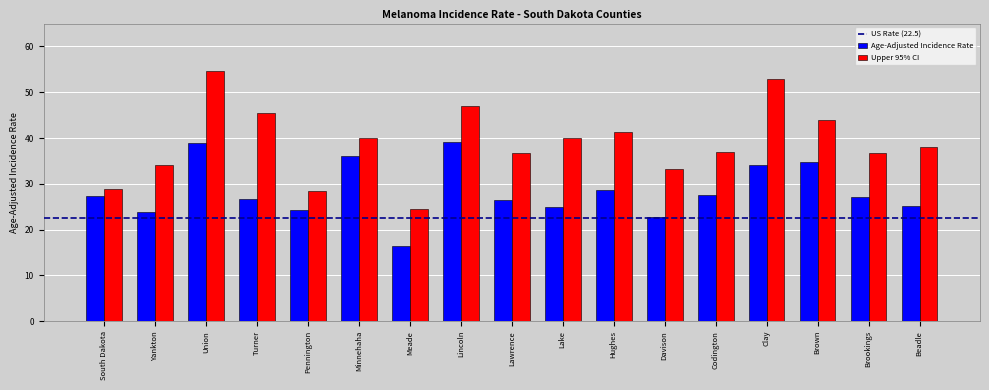

What is the total value across all series at South Dakota?

56.1